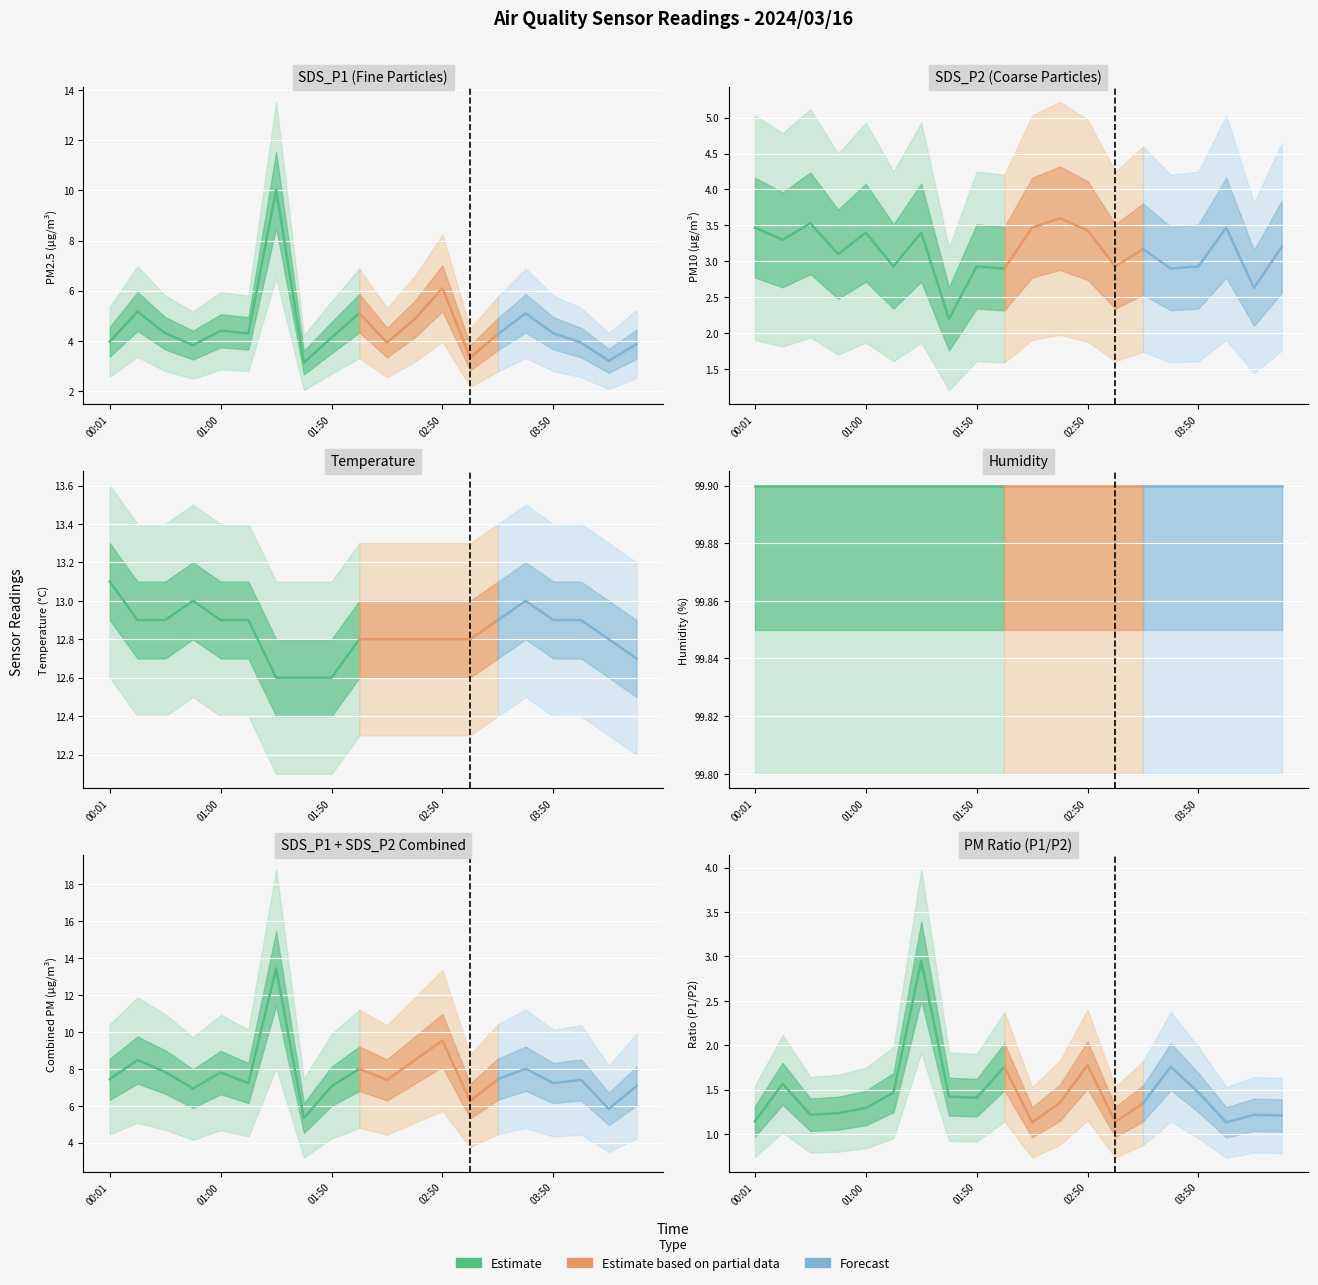

True or false: SDS_P2 has more than 1 interior local peaks.

True